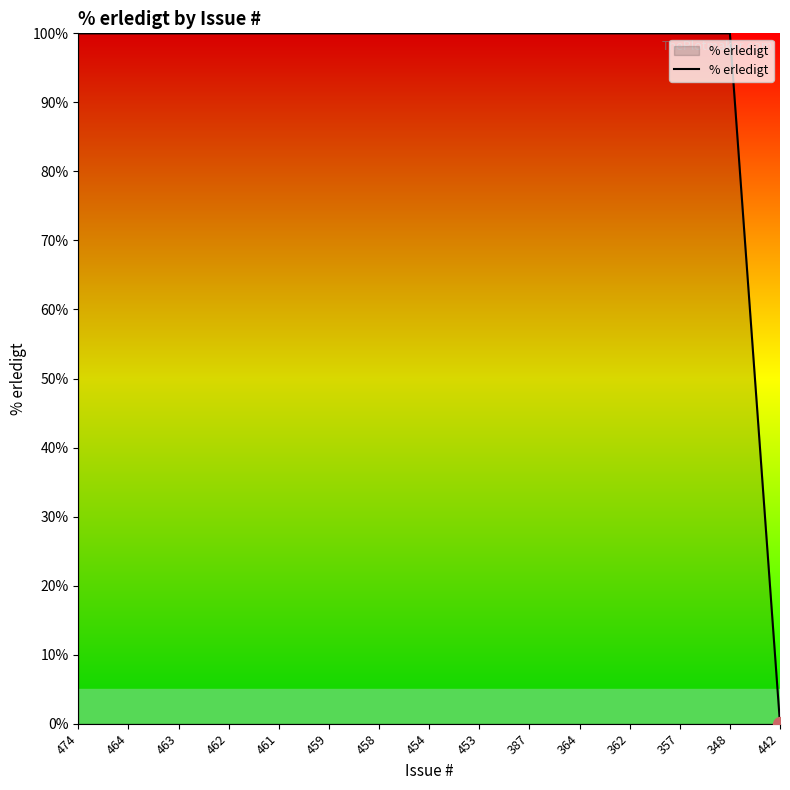

The chart shows a value of 36 at 459. True or false?

False